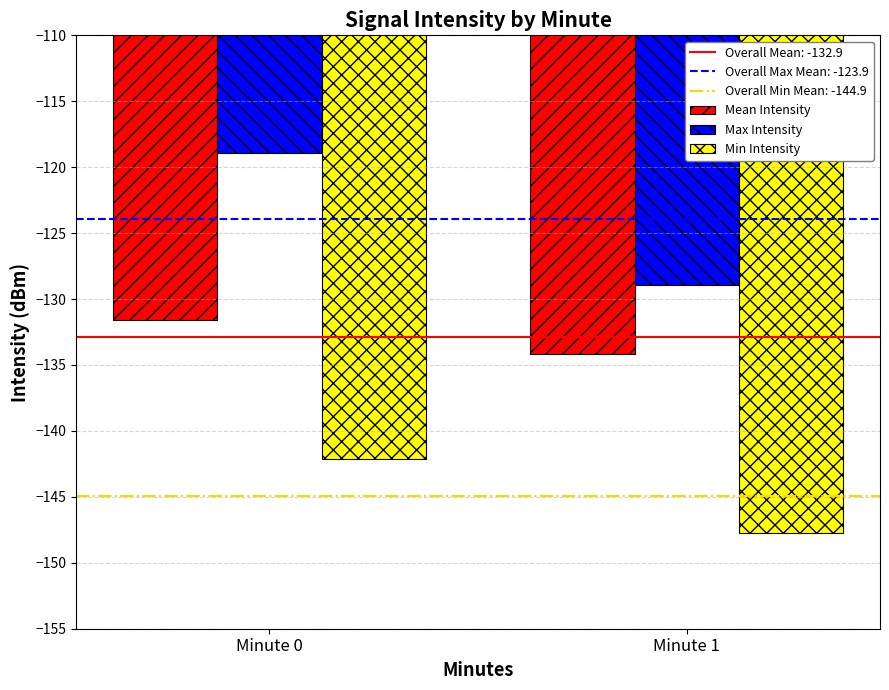

The value of Min Intensity at Minute 0 is -39.0. True or false?

False